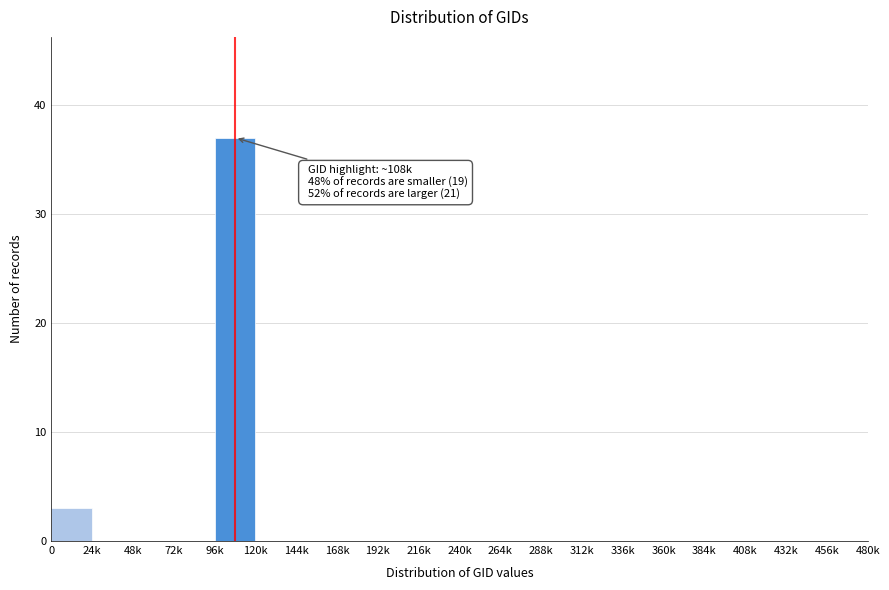

Reading left to right, list all the values displayed in this chart.

0=3	24k=0	48k=0	72k=0	96k=37	120k=0	144k=0	168k=0	192k=0	216k=0	240k=0	264k=0	288k=0	312k=0	336k=0	360k=0	384k=0	408k=0	432k=0	456k=0